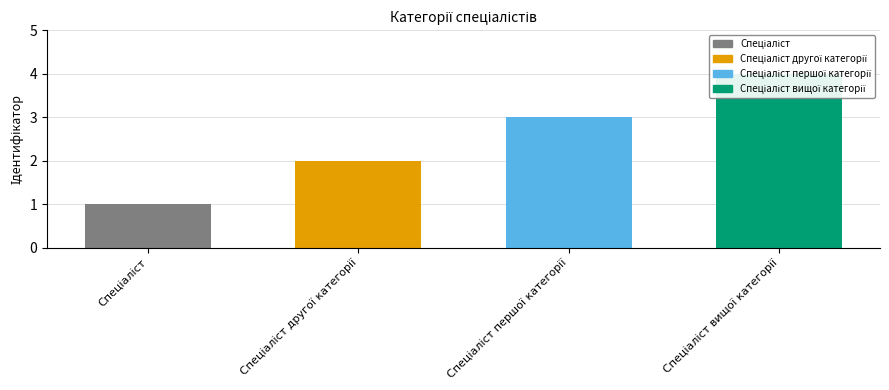

The value at Спеціаліст is 0. True or false?

False